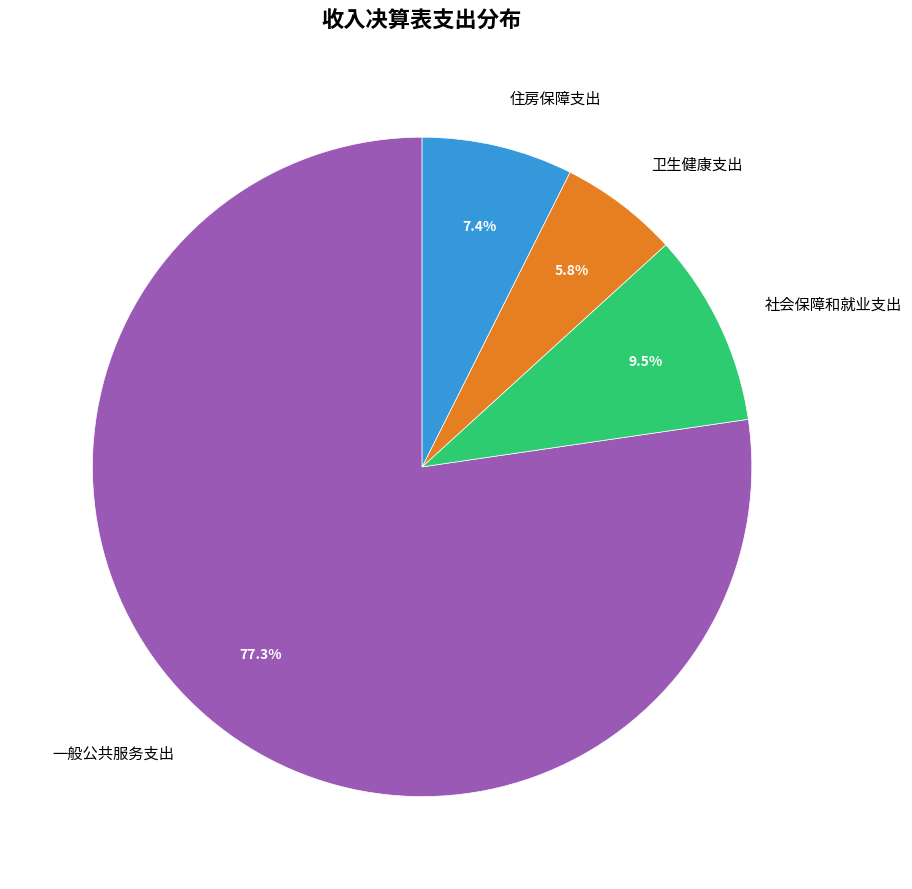

True or false: 住房保障支出 accounts for 7% of the total.

True